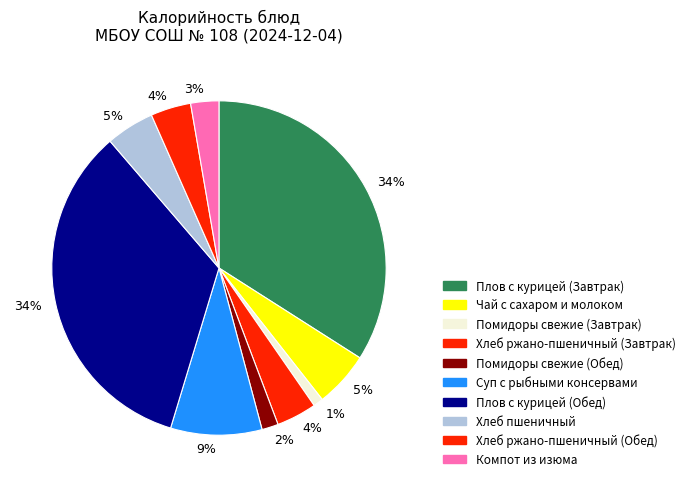

Which slice is the smallest?

Помидоры свежие (Завтрак)